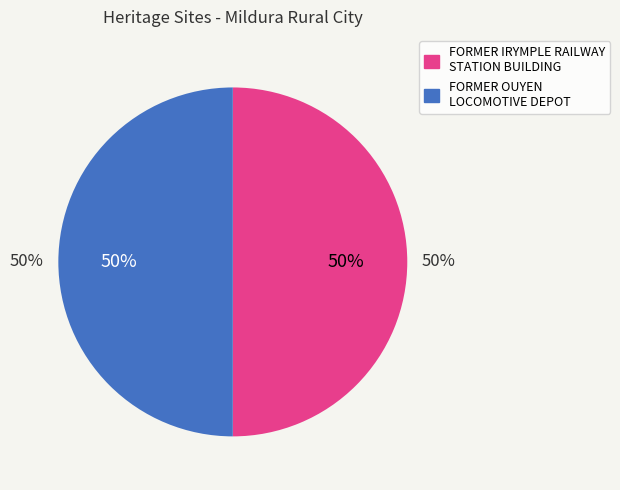

Do FORMER IRYMPLE RAILWAY STATION BUILDING and FORMER OUYEN LOCOMOTIVE DEPOT together represent more than half of the pie?

Yes